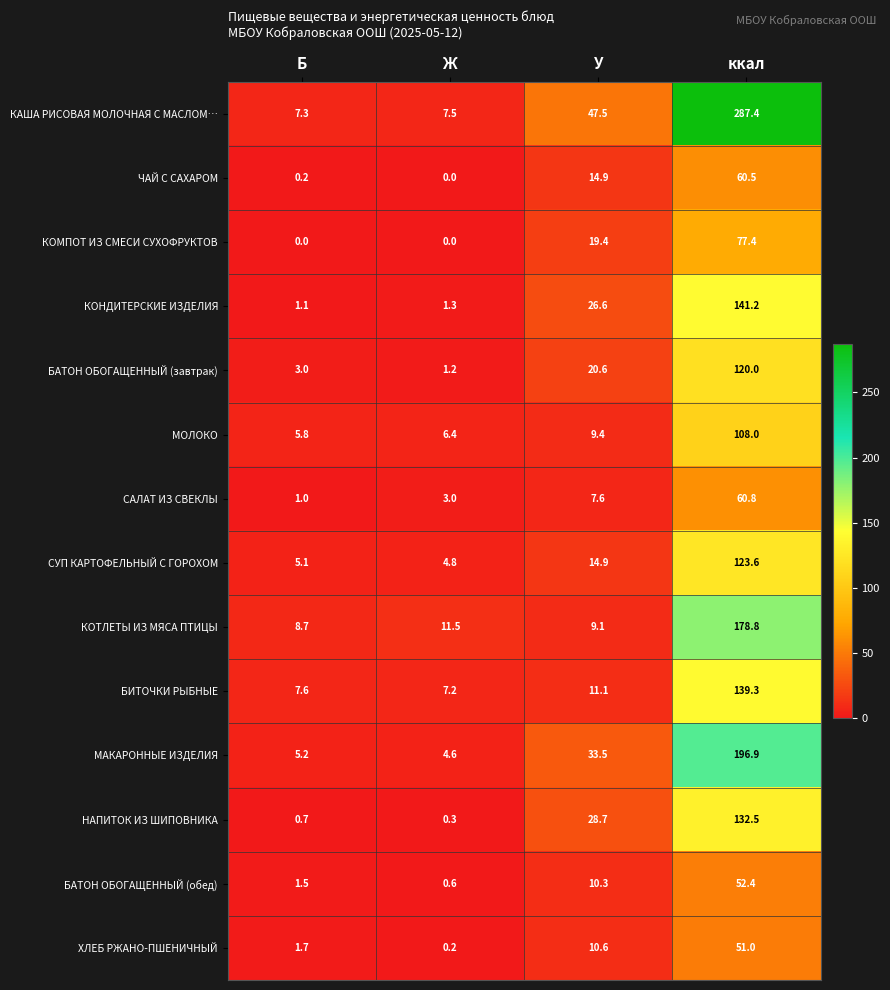

Which series changed the most between Б and ккал?

КАША РИСОВАЯ МОЛОЧНАЯ С МАСЛОМ…